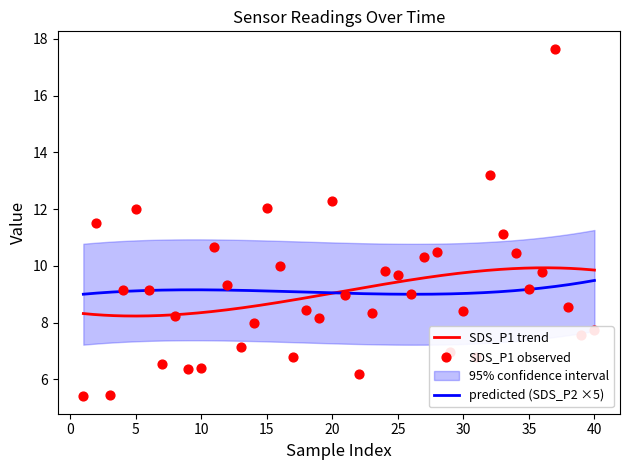

What is the maximum value for predicted (SDS_P2 ×5)?

9.5